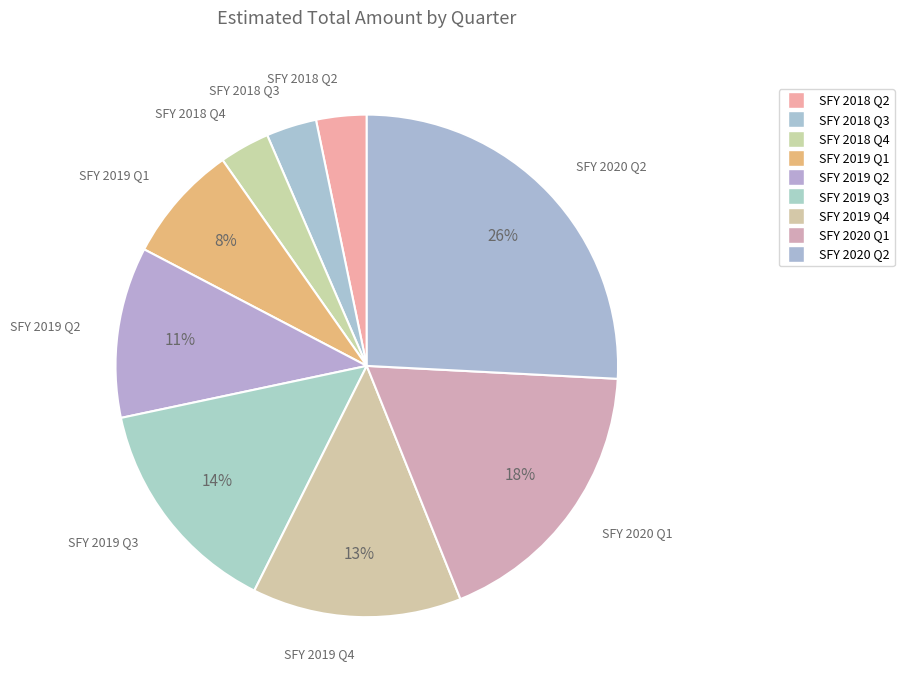

Do SFY 2020 Q2 and SFY 2019 Q2 together represent more than half of the pie?

No